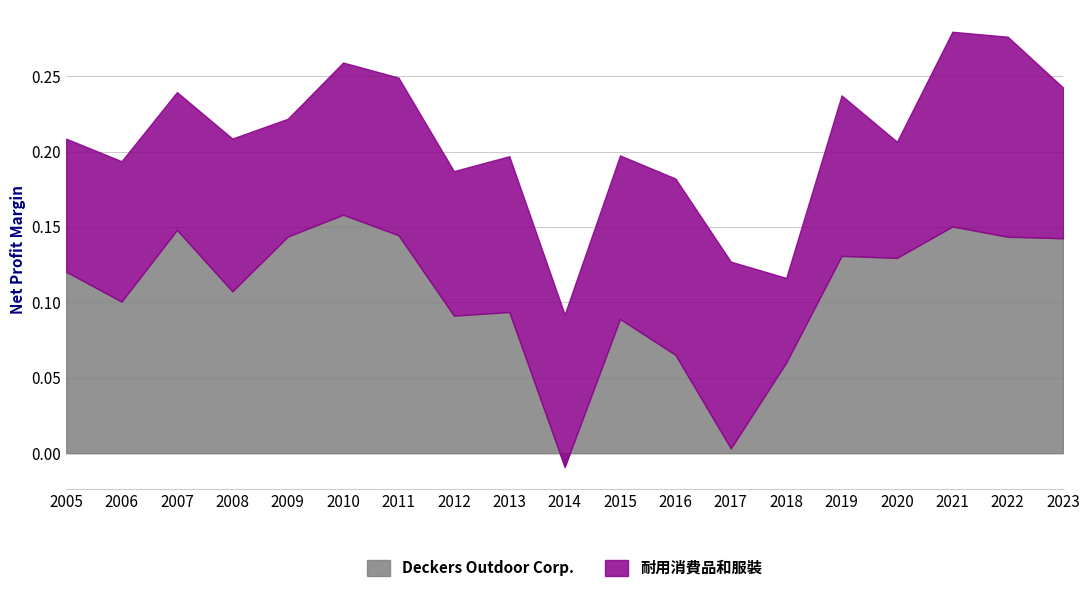

How many lines are shown in the chart?

2